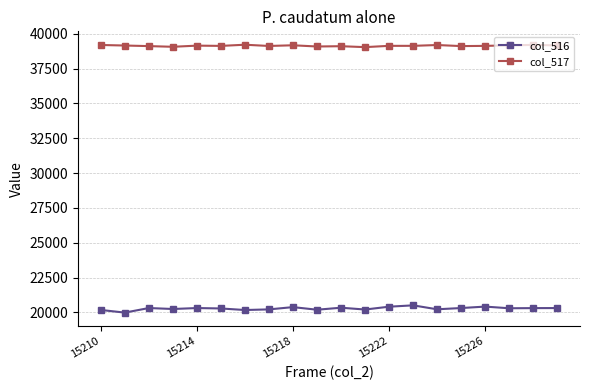

Which series has the largest total across all categories?

col_517